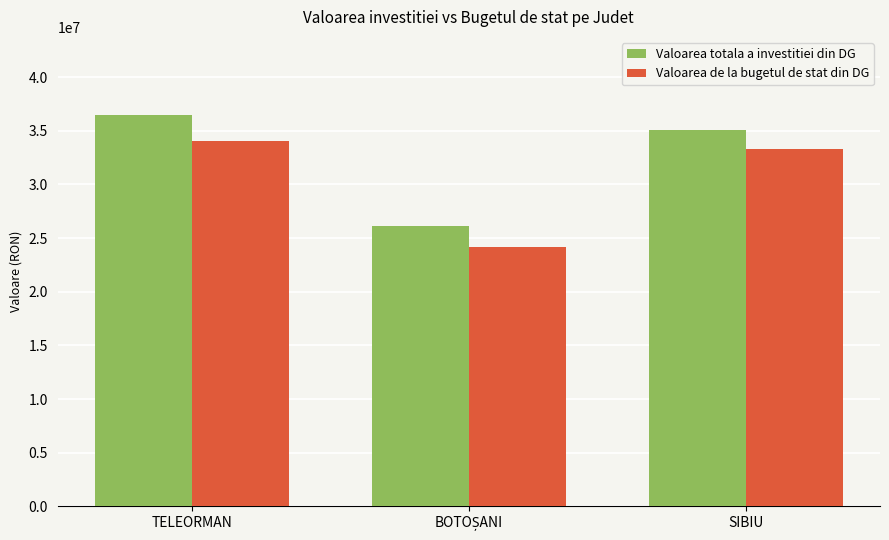

What is the difference between the highest and lowest values at TELEORMAN?

2410444.0